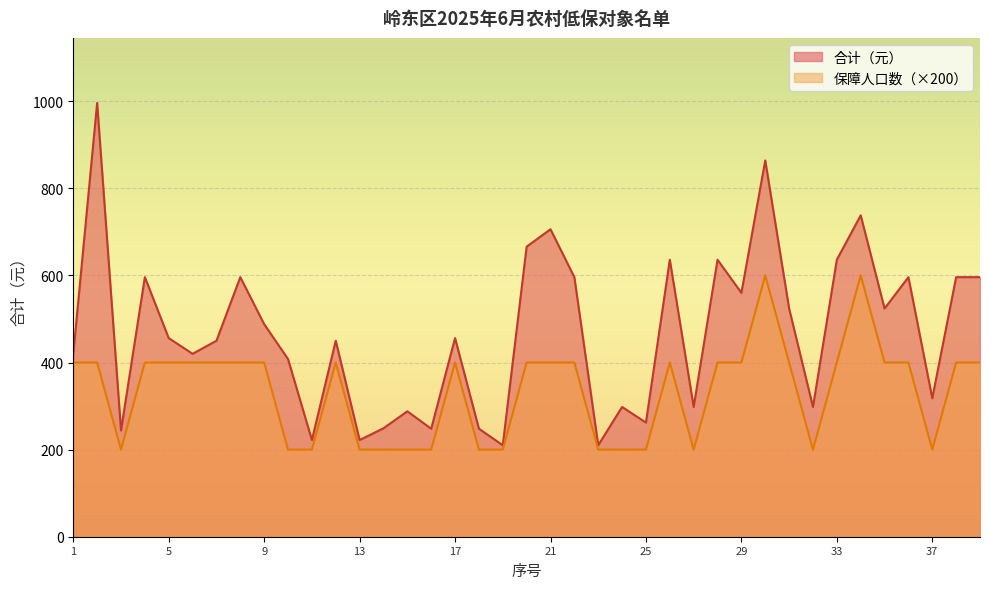

True or false: 合计（元） and 保障人口数 intersect in this chart.

False